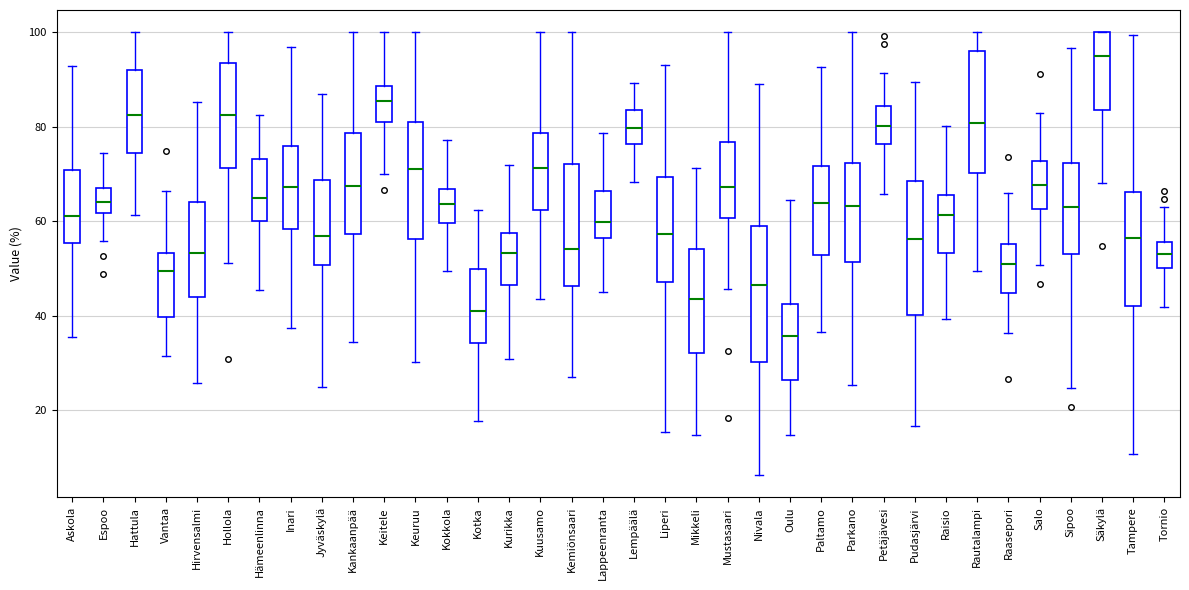

Which box has the highest median line?

Säkylä